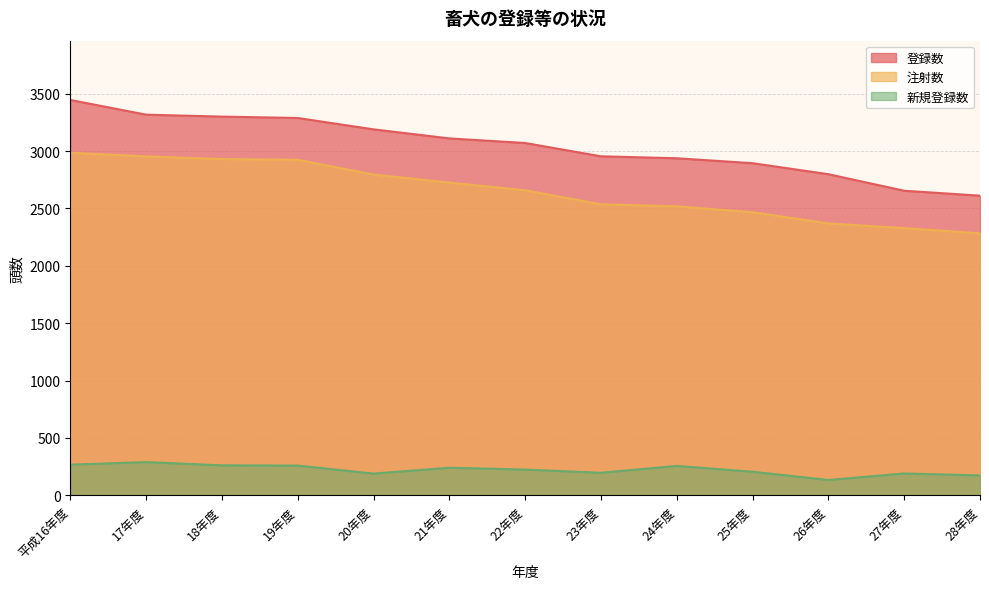

True or false: 登録数 has a value of 2611 at 28年度.

True